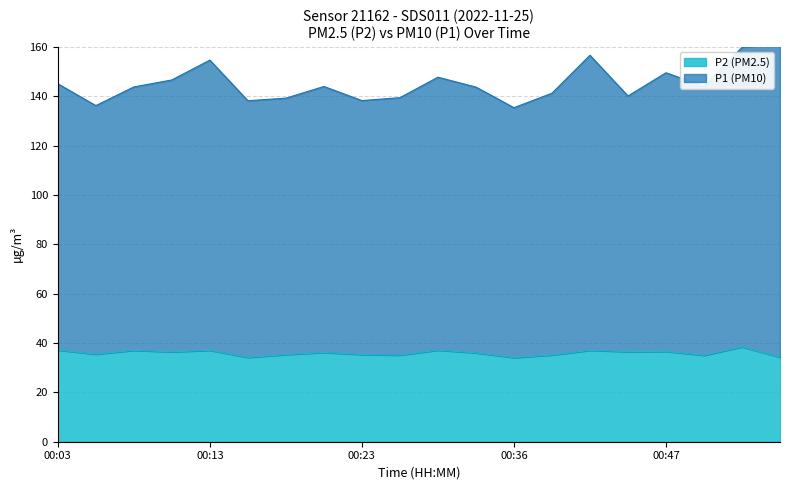

Read the P2 value at 00:08.

37.0